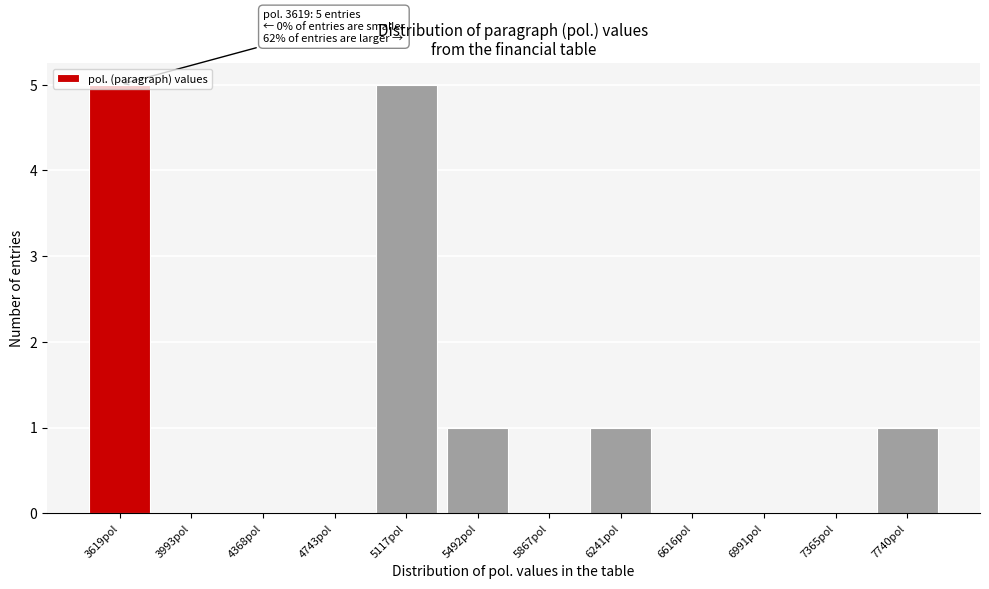

The value at 5117pol is 5. True or false?

True